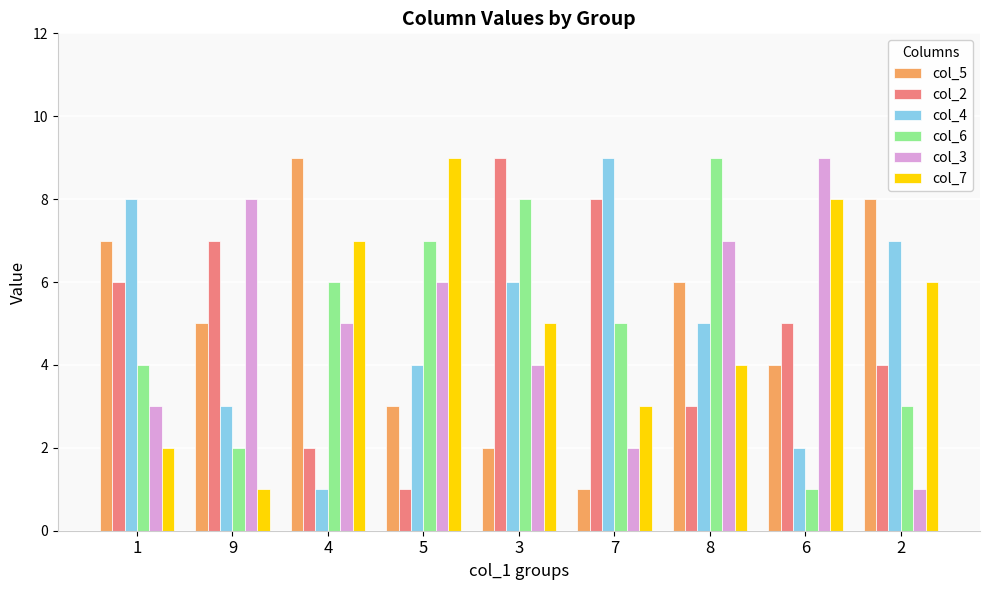

How many groups of bars are there?

9